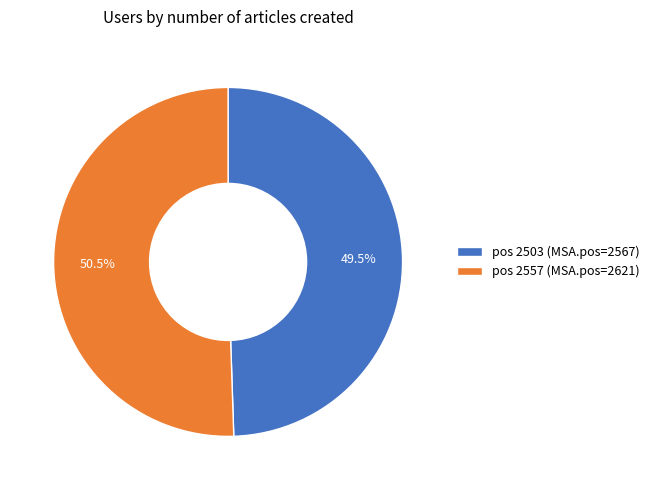

Is there any slice that represents more than half of the pie?

Yes